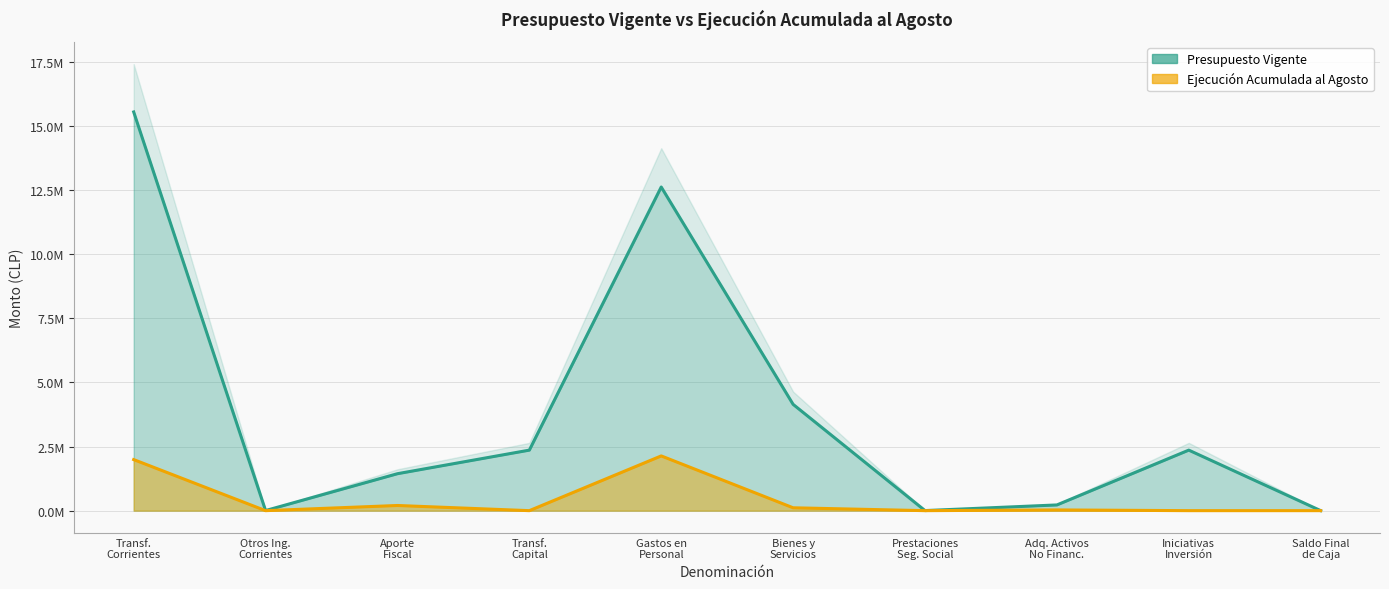

True or false: Presupuesto Vigente has a value of 7170433 at Bienes y Servicios.

False